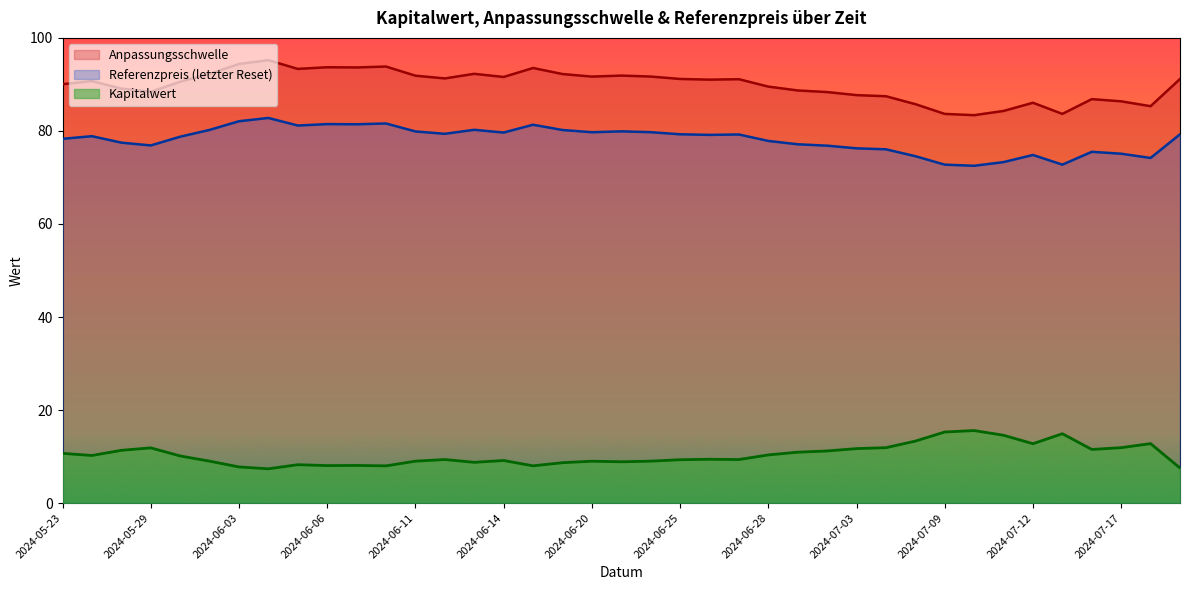

Is it true that Referenzpreis equals 113.4 at 2024-06-05?

False